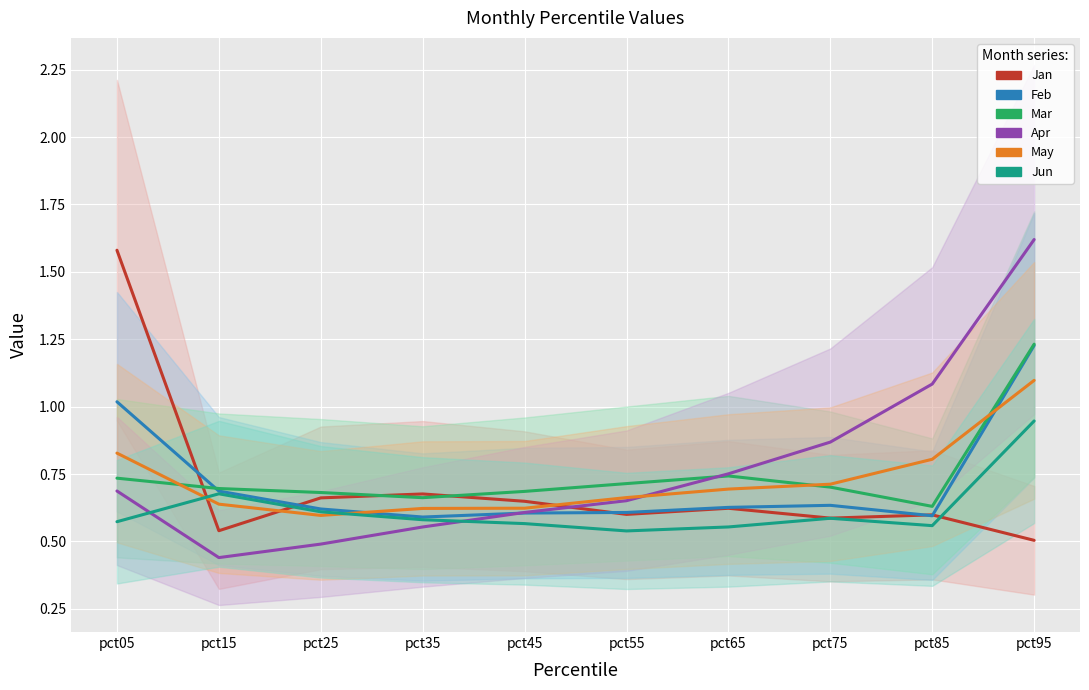

List the labels in order of Feb value, smallest first.

pct35, pct85, pct45, pct55, pct25, pct65, pct75, pct15, pct05, pct95